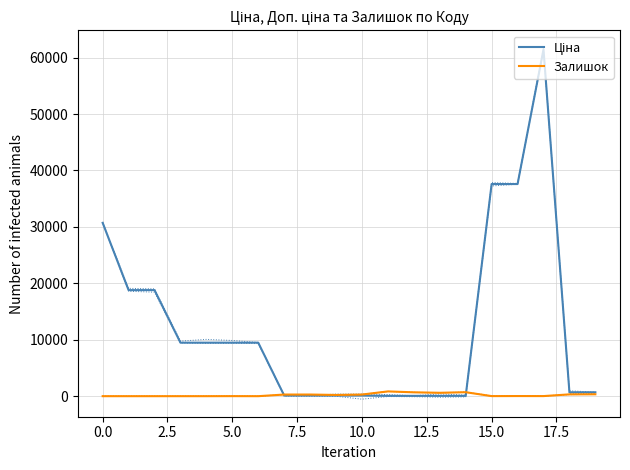

True or false: Ціна and Залишок intersect in this chart.

True